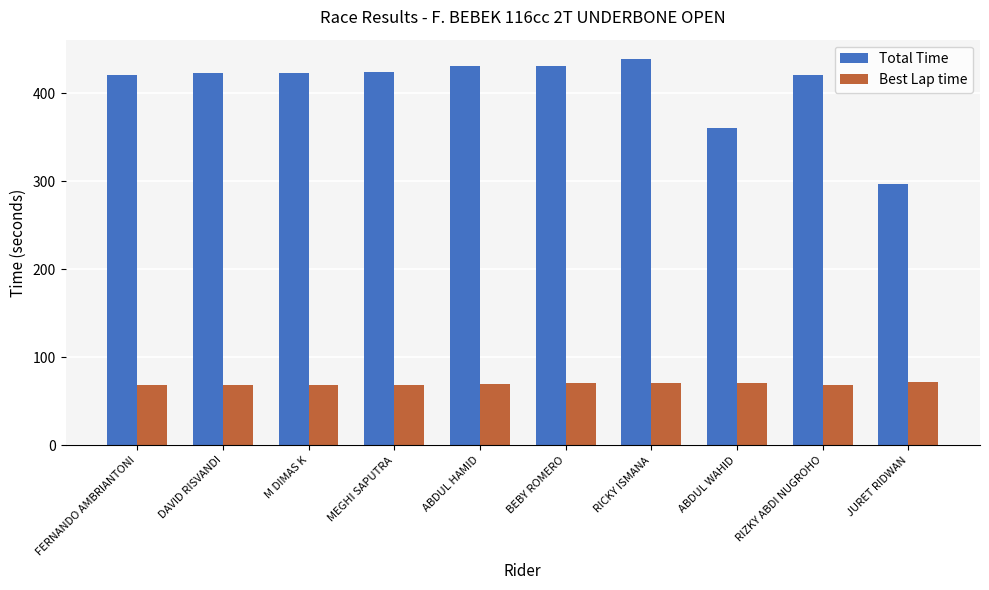

At JURET RIDWAN, list the series in order from largest to smallest.

Total Time, Best Lap time